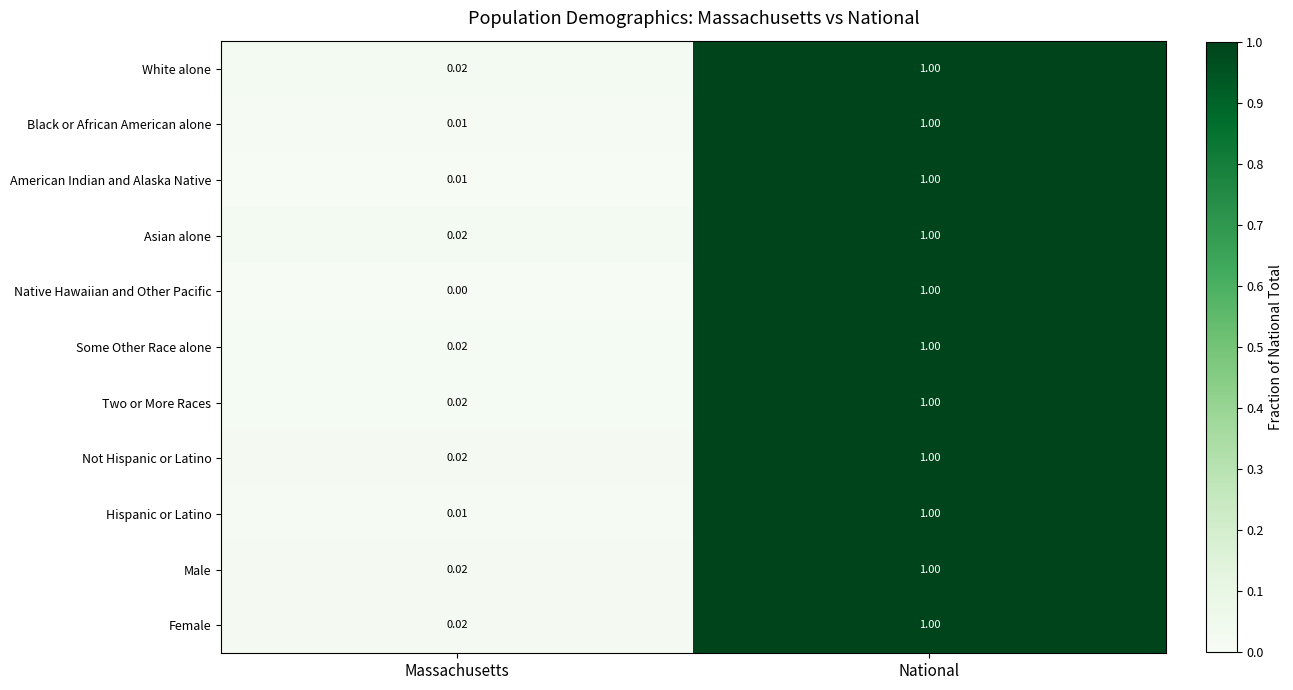

Which category has the highest value across all series?

National